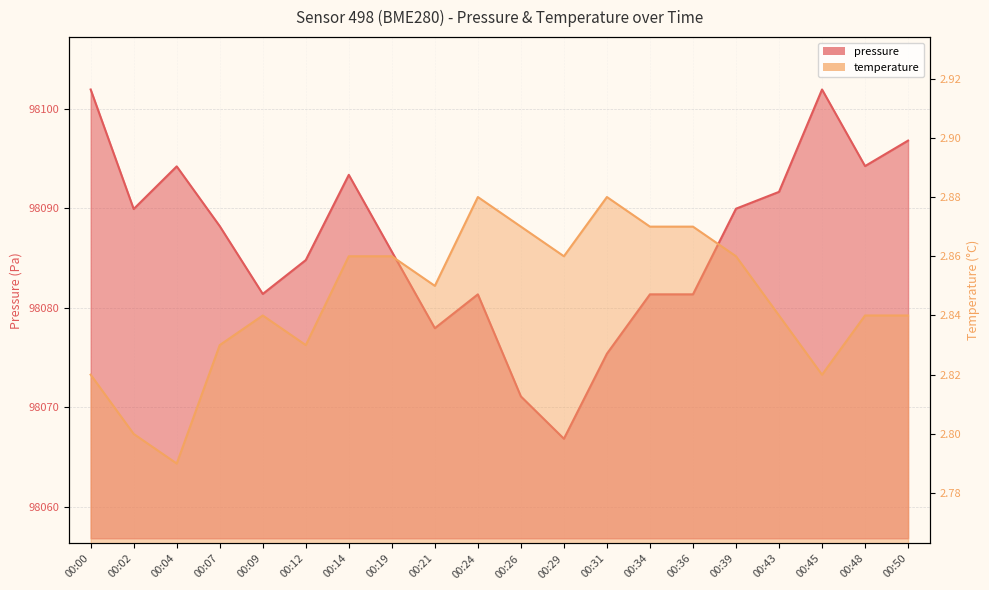

Reading left to right, what are all the values shown in this chart?

pressure: 98101.9	98089.9	98094.2	98088.2	98081.4	98084.8	98093.3	98085.6	98077.9	98081.3	98071.1	98066.8	98075.4	98081.3	98081.3	98089.9	98091.6	98101.9	98094.2	98096.8
temperature: 2.8	2.8	2.8	2.8	2.8	2.8	2.9	2.9	2.9	2.9	2.9	2.9	2.9	2.9	2.9	2.9	2.8	2.8	2.8	2.8